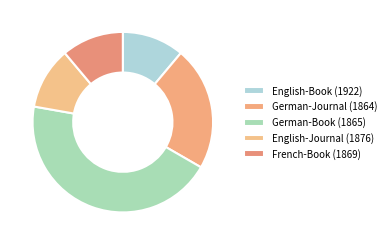

Is it true that English-Journal (1876) is 11% of the pie?

True